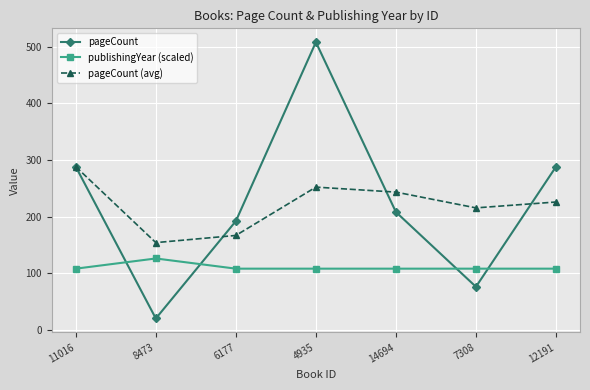

At how many categories does at least one series exceed 273?

3